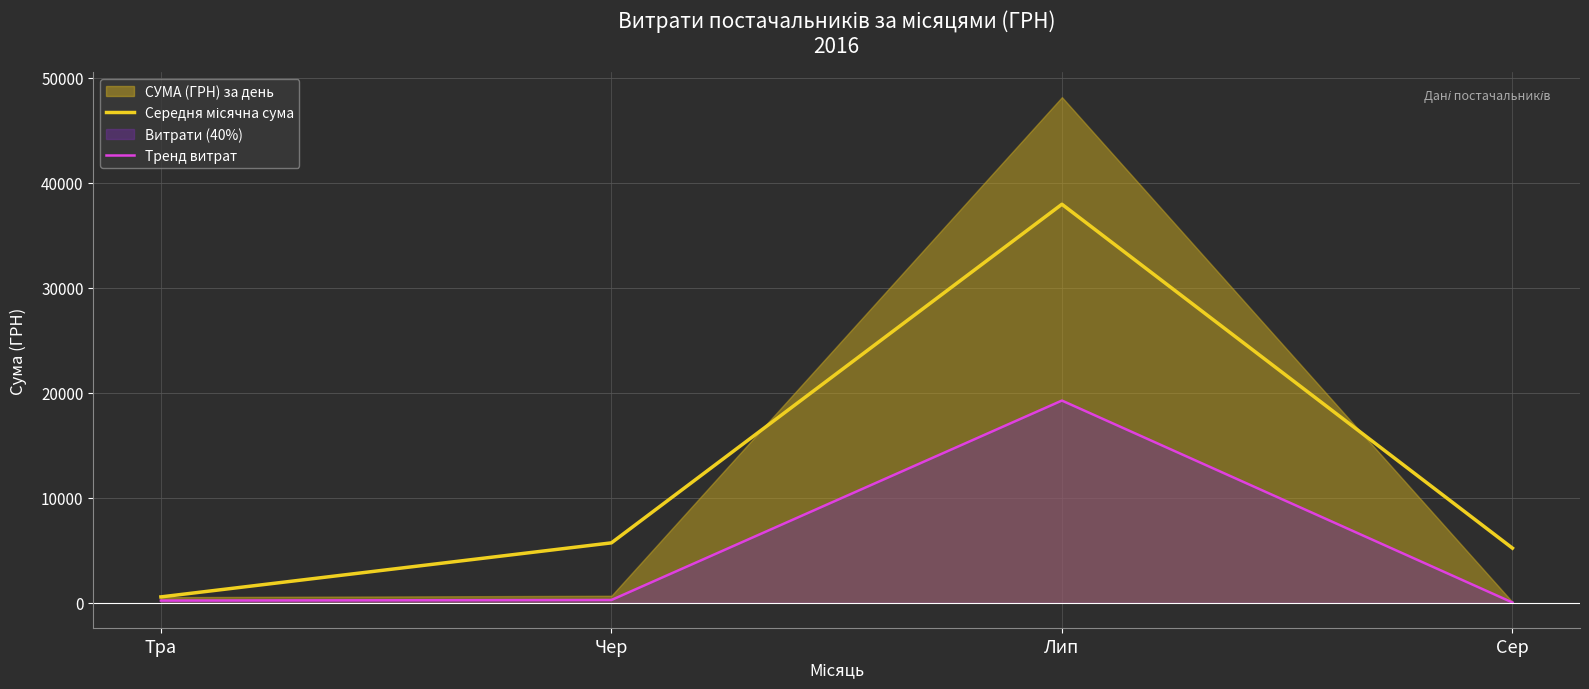

The Середня місячна сума series shows 955.5 at Тра. True or false?

False